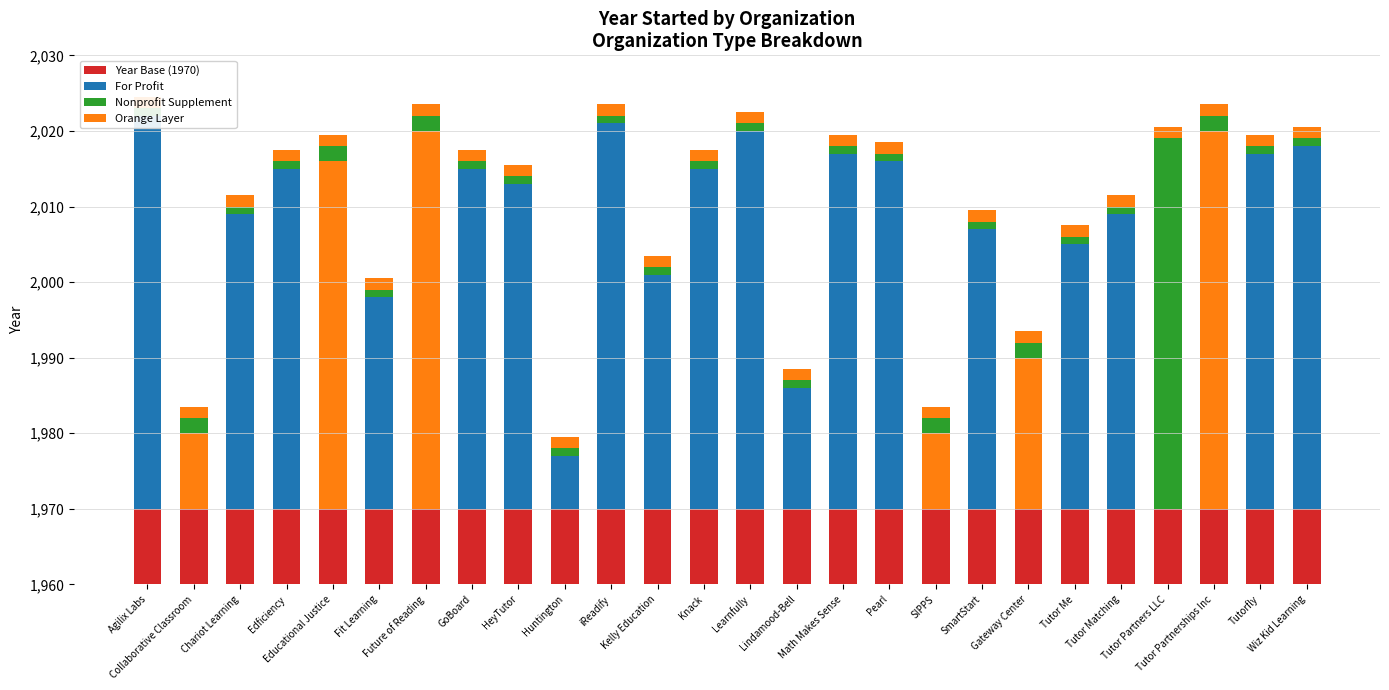

What is the lowest value of the Nonprofit Supplement series?

1.0